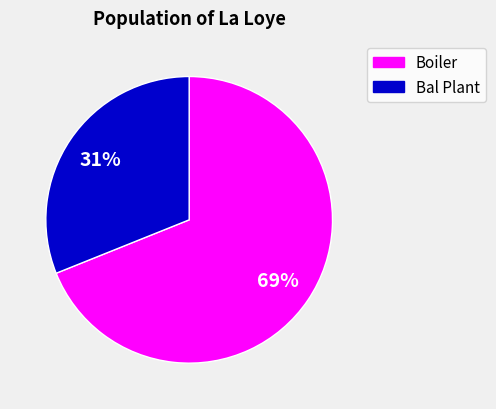

Does any single category account for the majority?

Yes